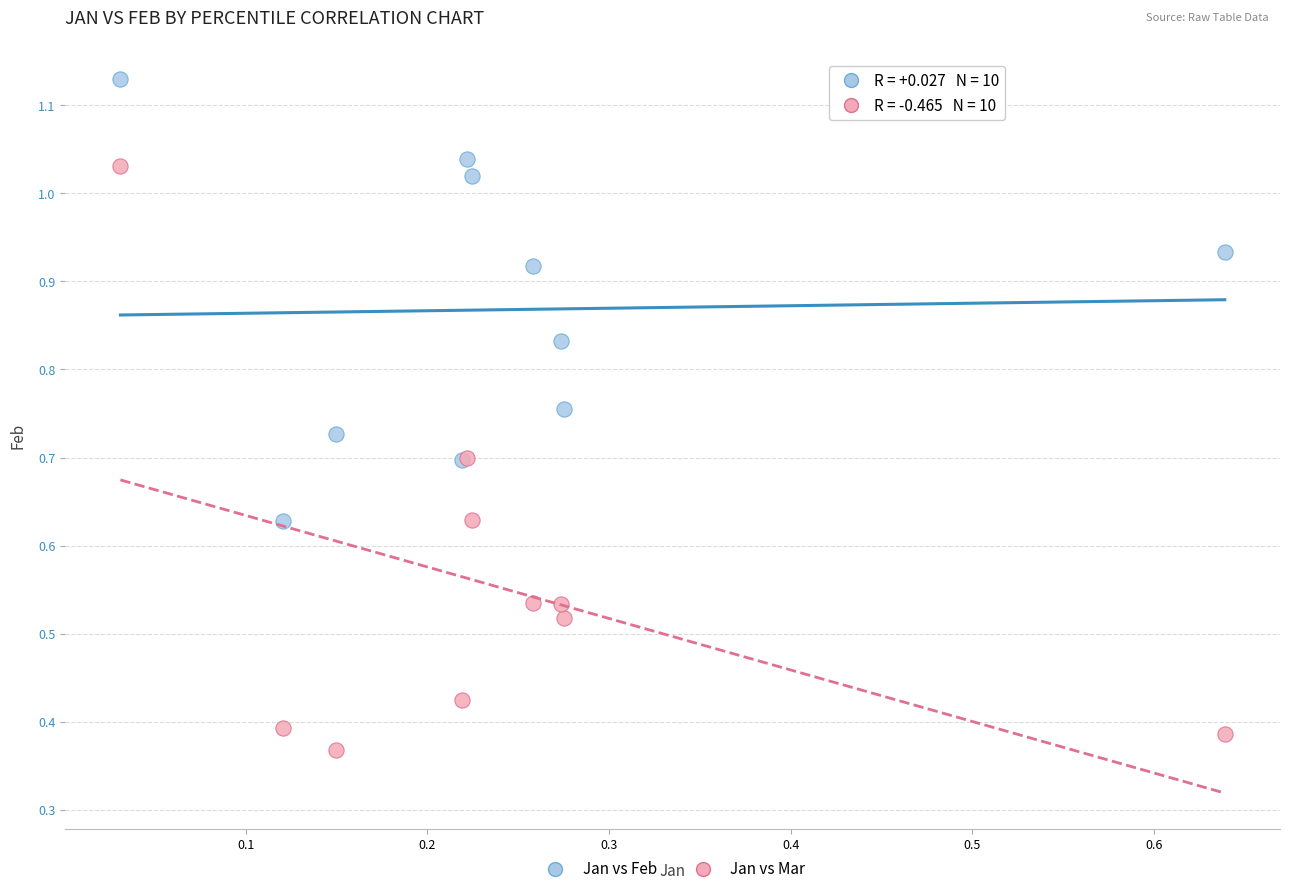

What are all the series names shown in the legend?

Jan vs Feb, Jan vs Mar